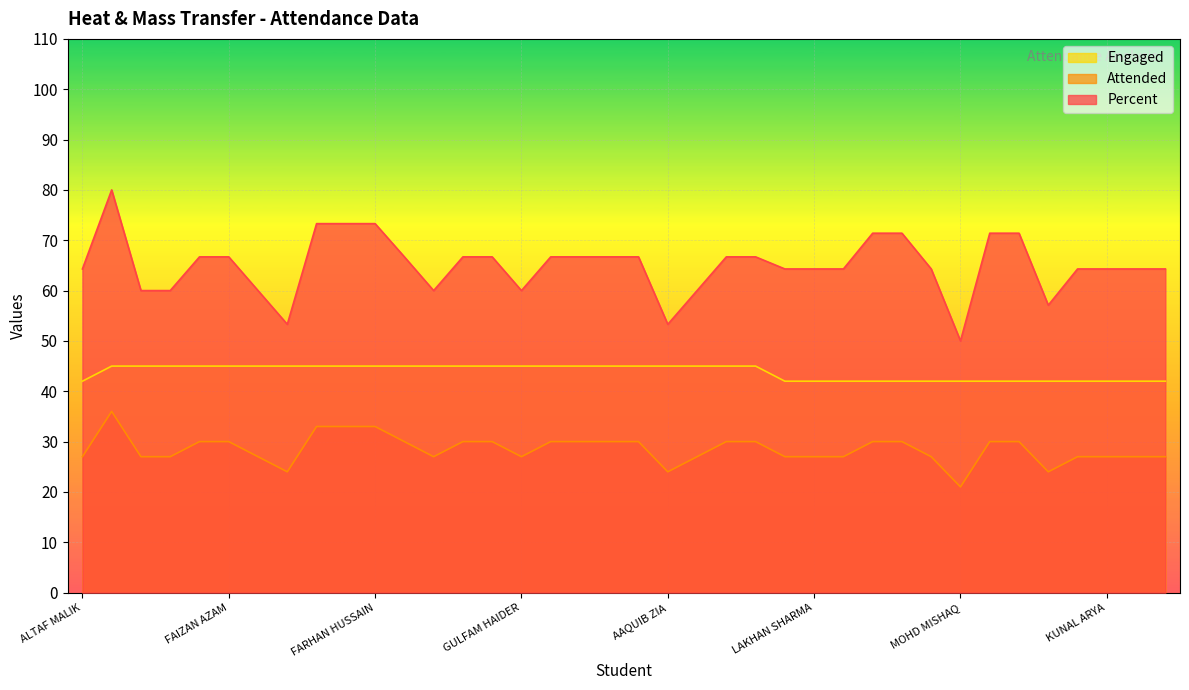

The value of Engaged at SUHAIB SHAHID is 59.4. True or false?

False